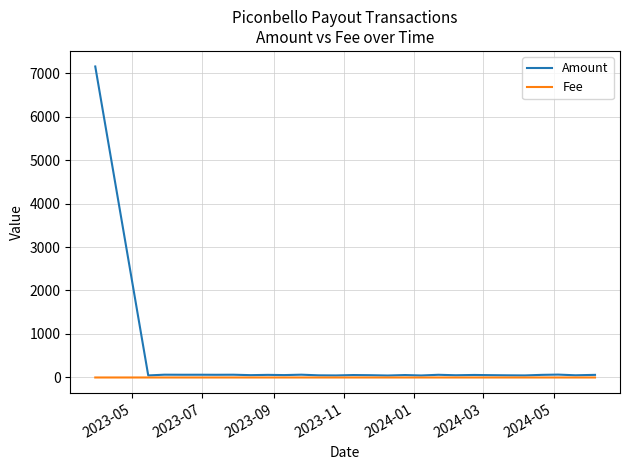

Rank the series by their maximum value, from lowest to highest.

Fee, Amount